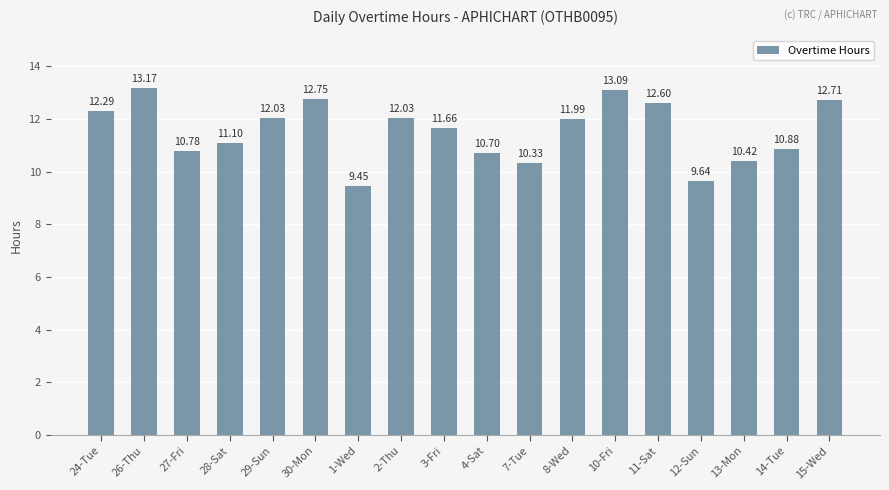

How many values are below 11?

7